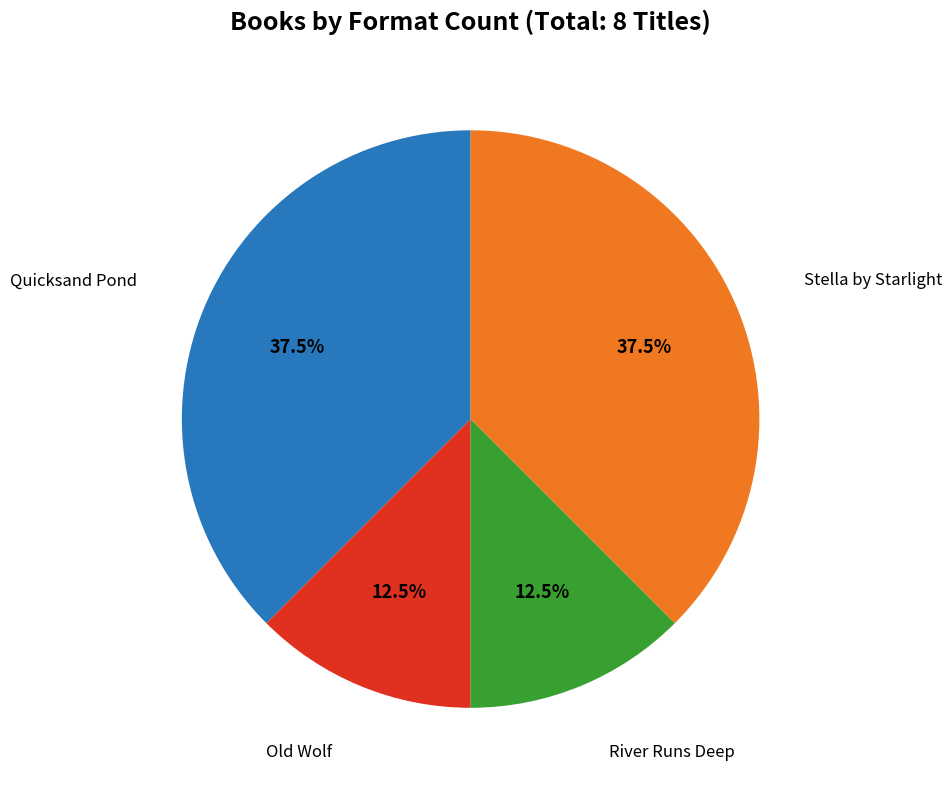

Is there a majority slice in this chart?

No